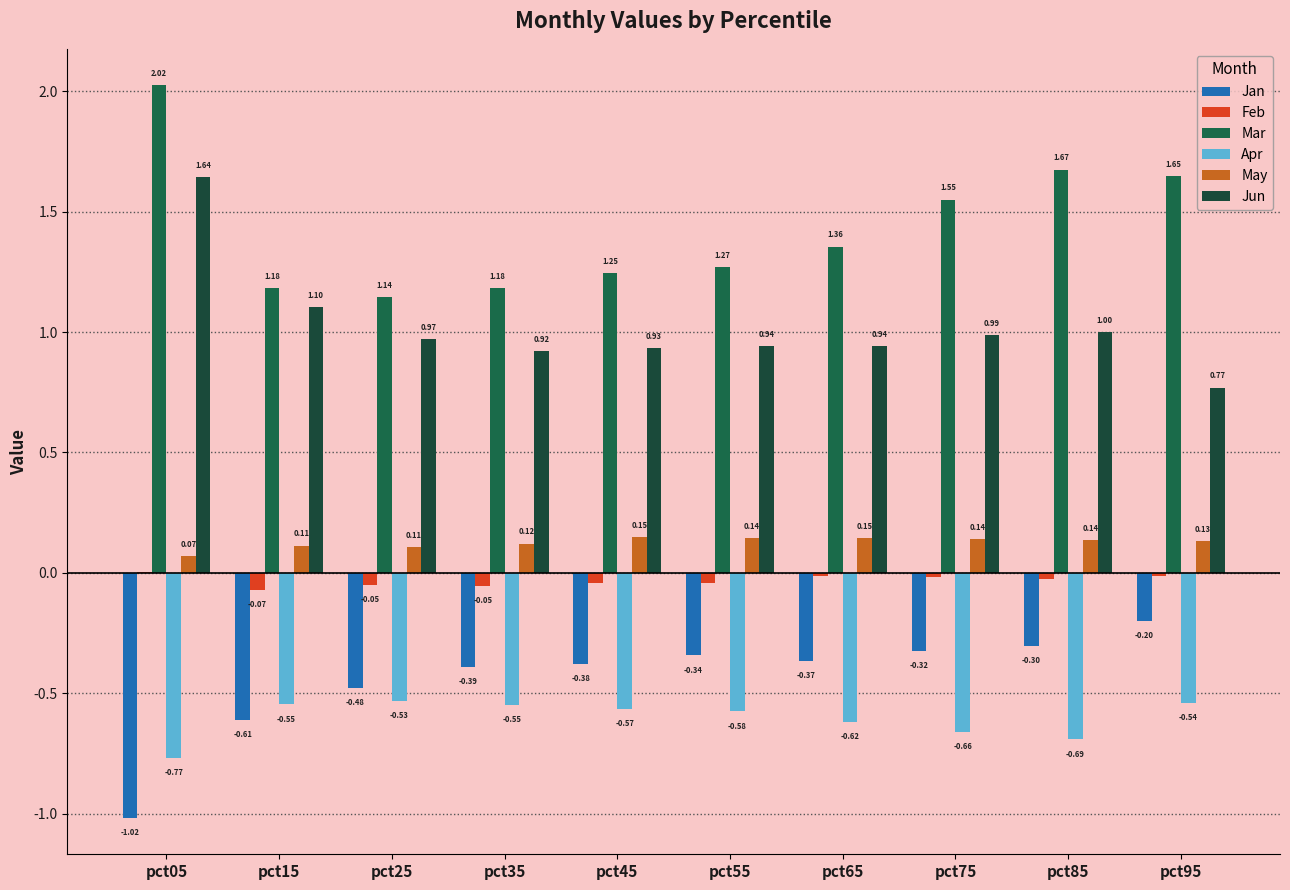

Which has a higher value, pct75 or pct25?

pct75